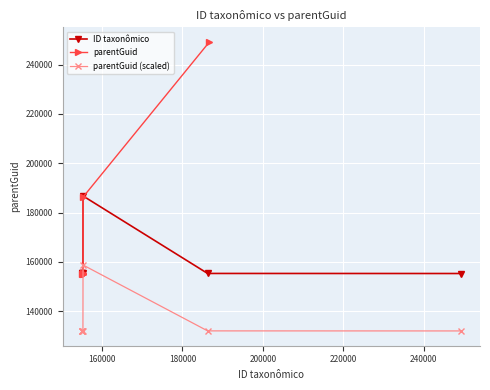

True or false: parentGuid and ID taxonômico cross at least once.

True